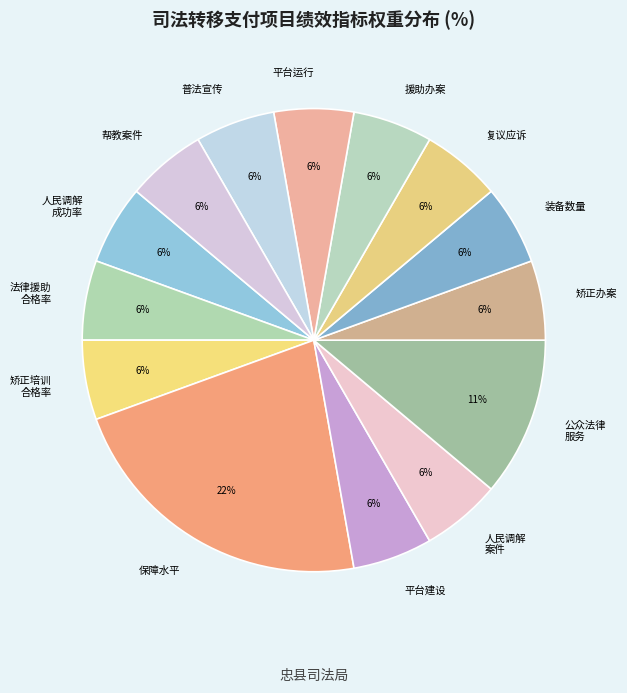

True or false: 普法宣传 accounts for 1% of the total.

False